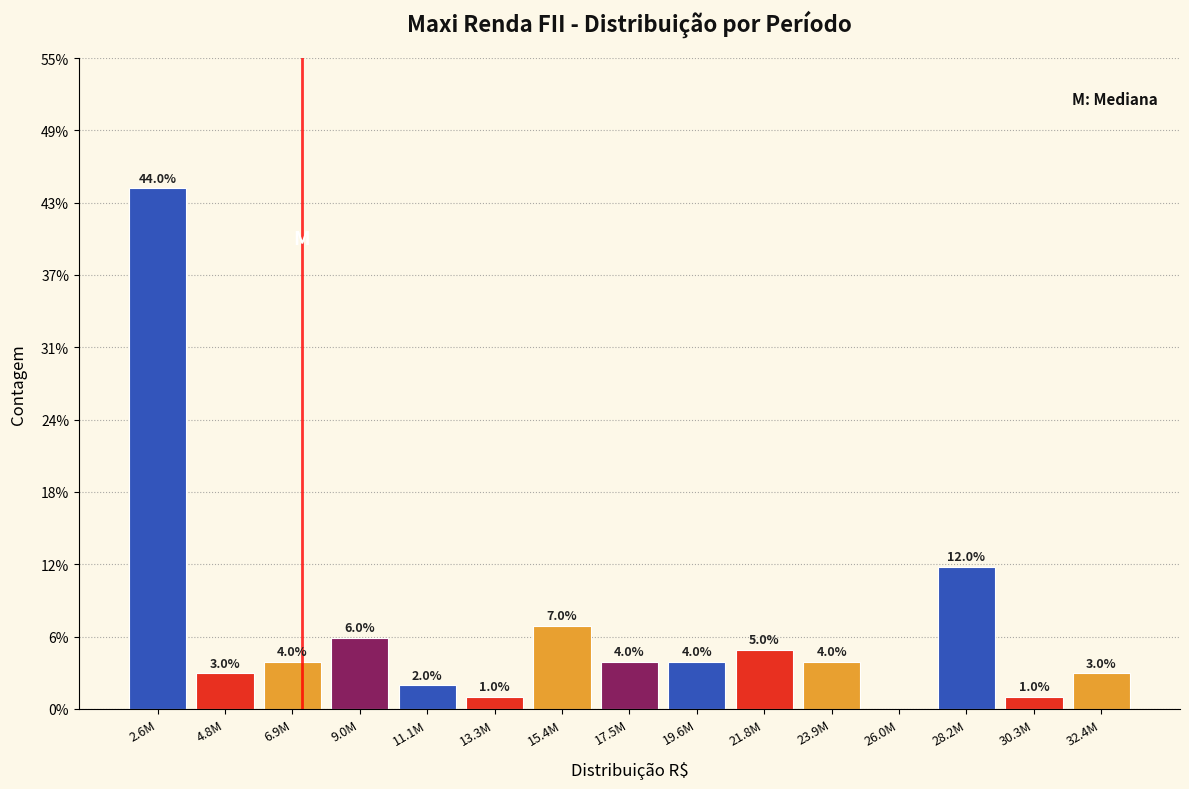

Reading left to right, what are all the values shown in this chart?

2.6M=44.0	4.8M=3.0	6.9M=4.0	9.0M=6.0	11.1M=2.0	13.3M=1.0	15.4M=7.0	17.5M=4.0	19.6M=4.0	21.8M=5.0	23.9M=4.0	26.0M=0.0	28.2M=12.0	30.3M=1.0	32.4M=3.0